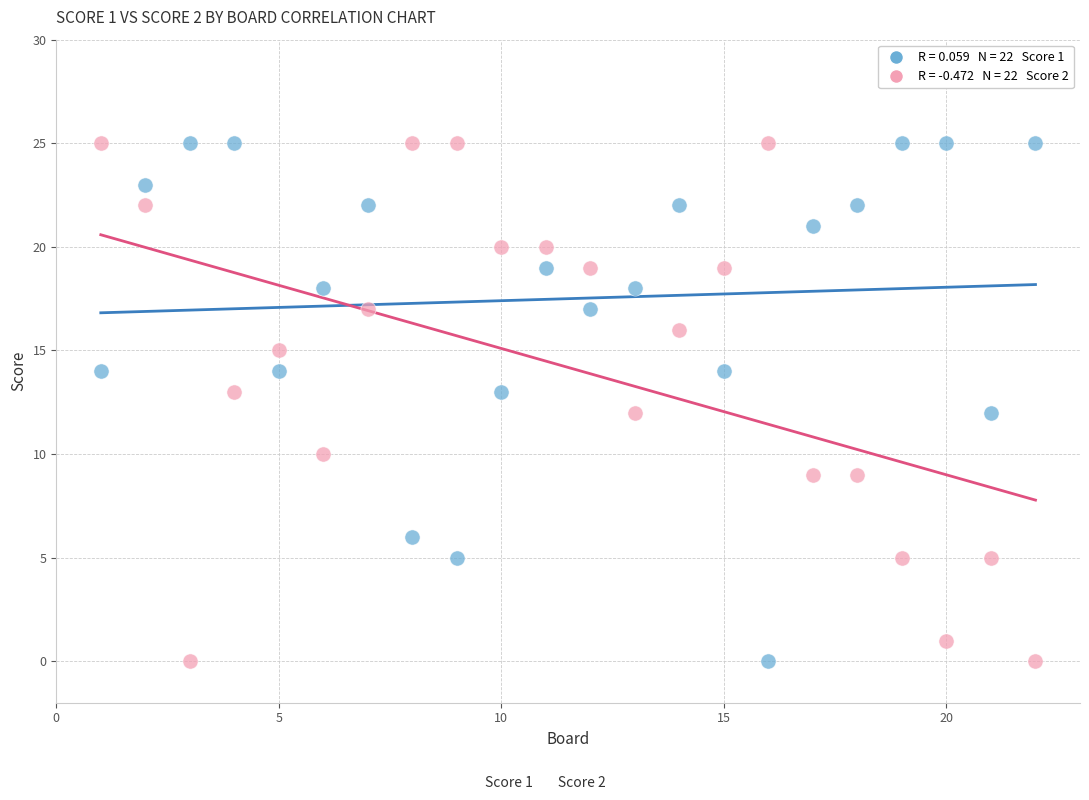

Across all data points, what is the range of Y values (max minus min)?

25